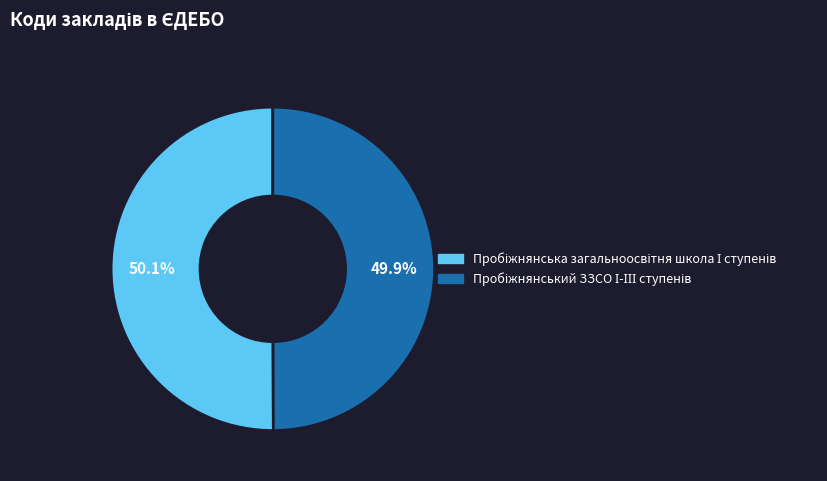

Is there a majority slice in this chart?

Yes